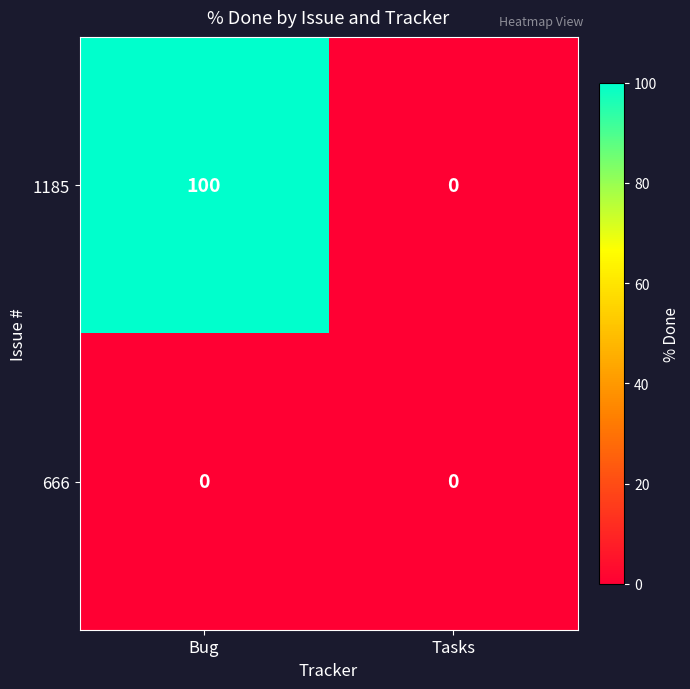

At which category is the sum across all series the highest?

Bug